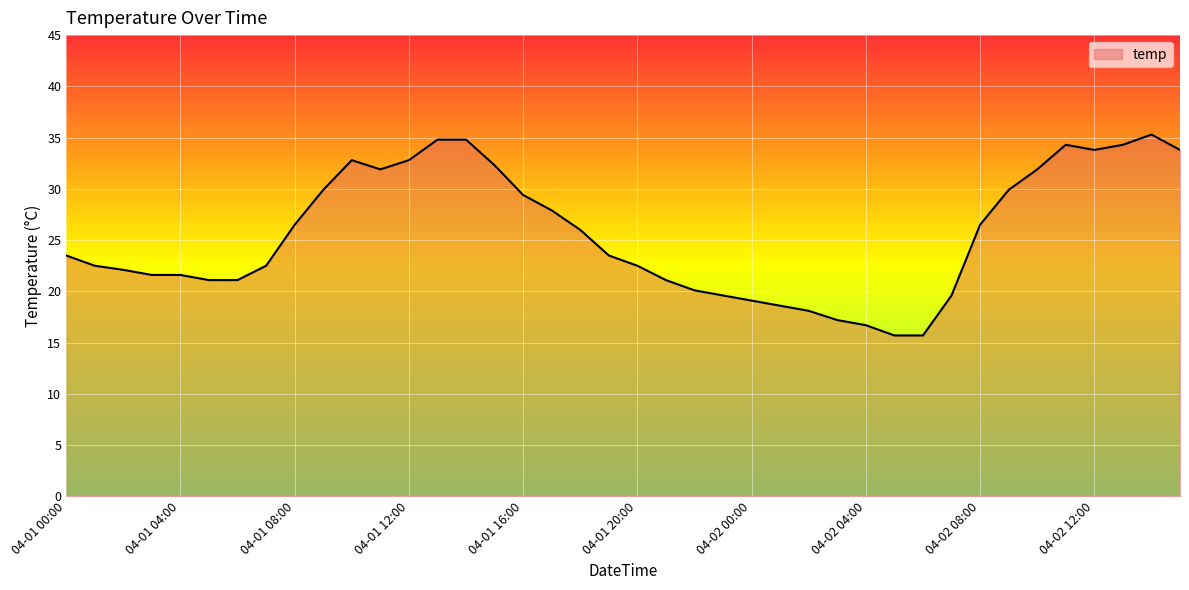

What is the smallest value displayed?

15.7